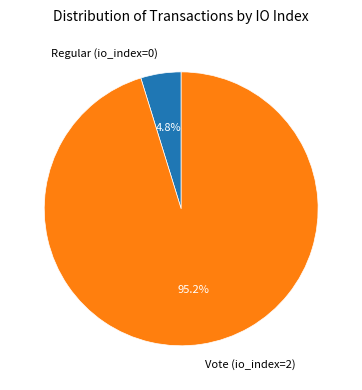

Which slice is the smallest?

Regular (io_index=0)